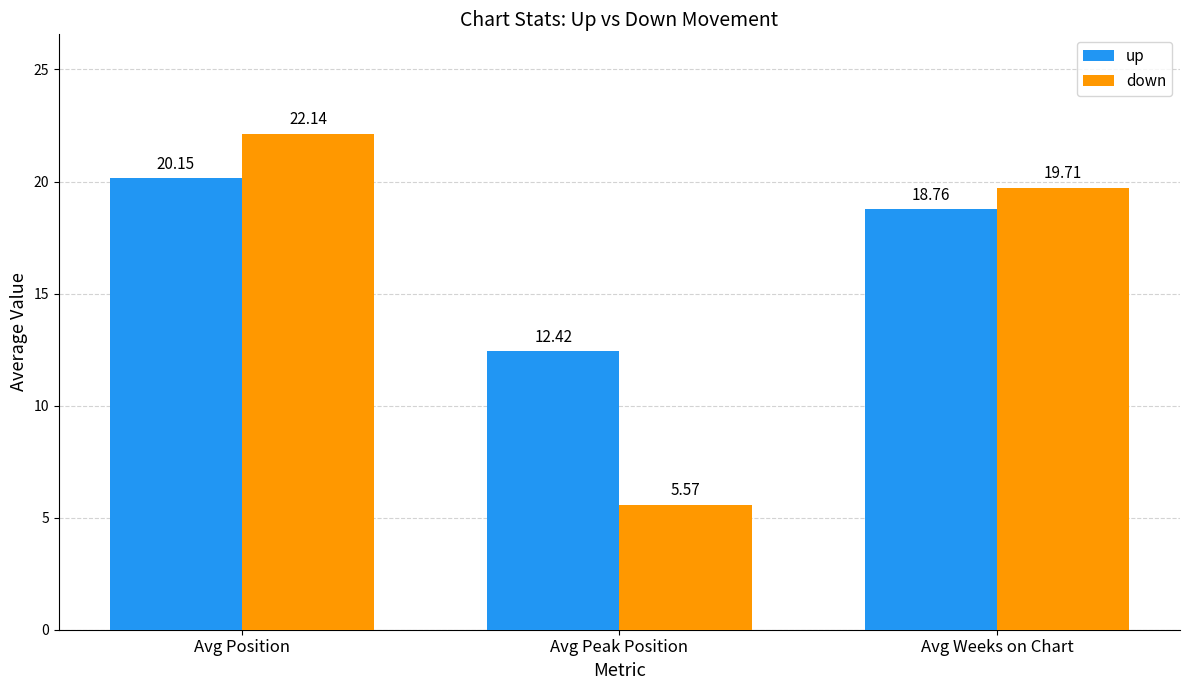

How many values in the up series exceed 18?

2